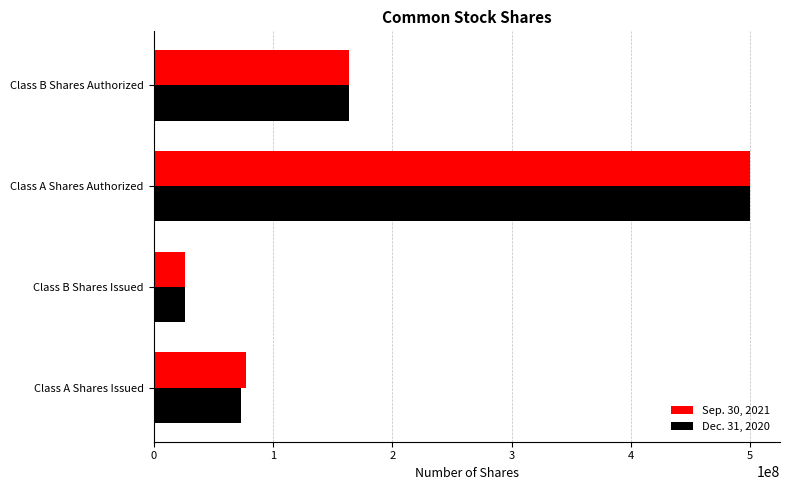

List the series in order of their overall mean, lowest first.

Dec. 31, 2020, Sep. 30, 2021